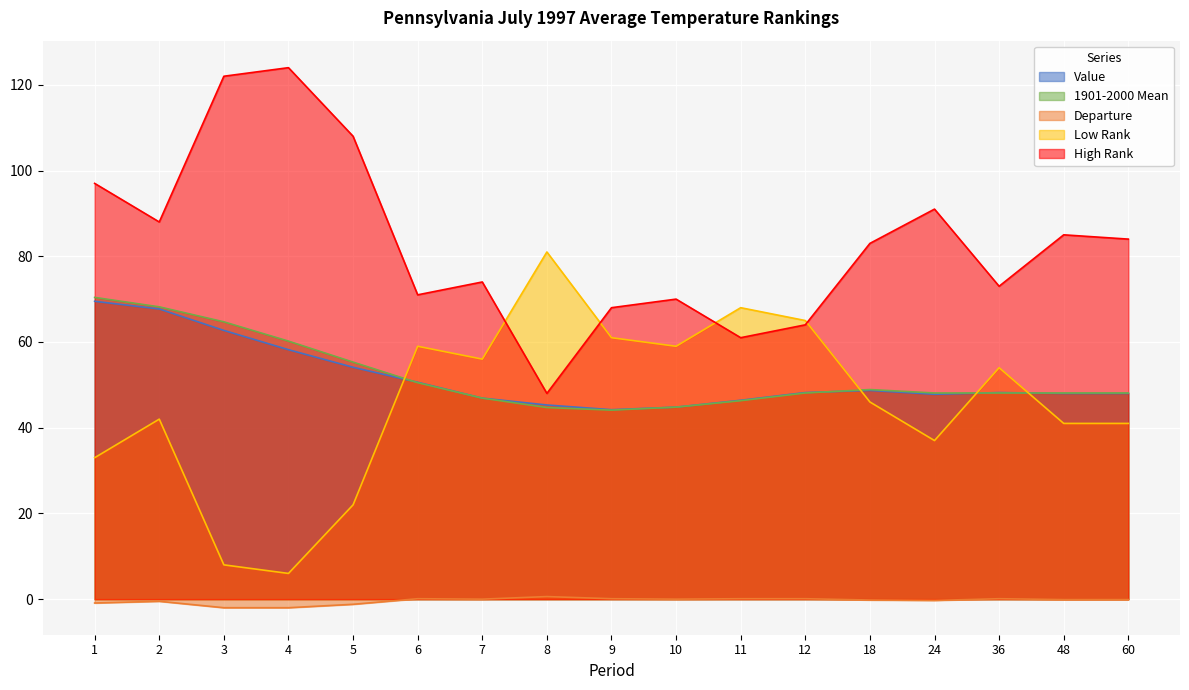

What is the sum of the High Rank values at 9 and 10?

138.0